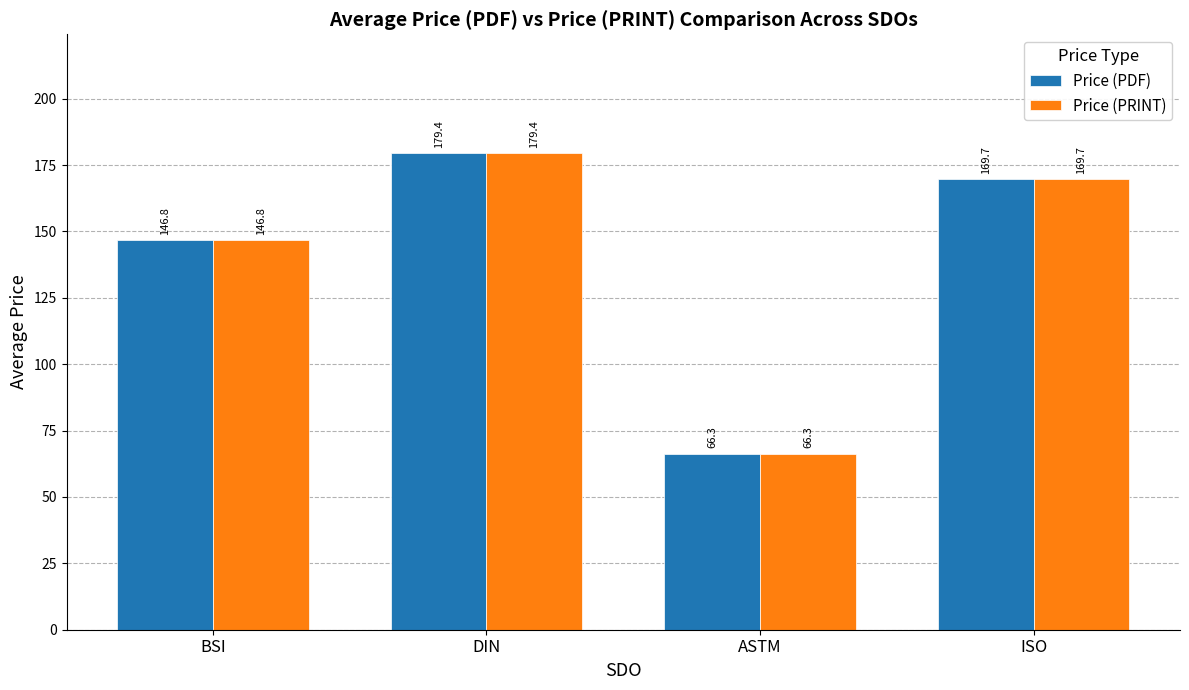

What are all the series names shown in the legend?

Price (PDF), Price (PRINT)